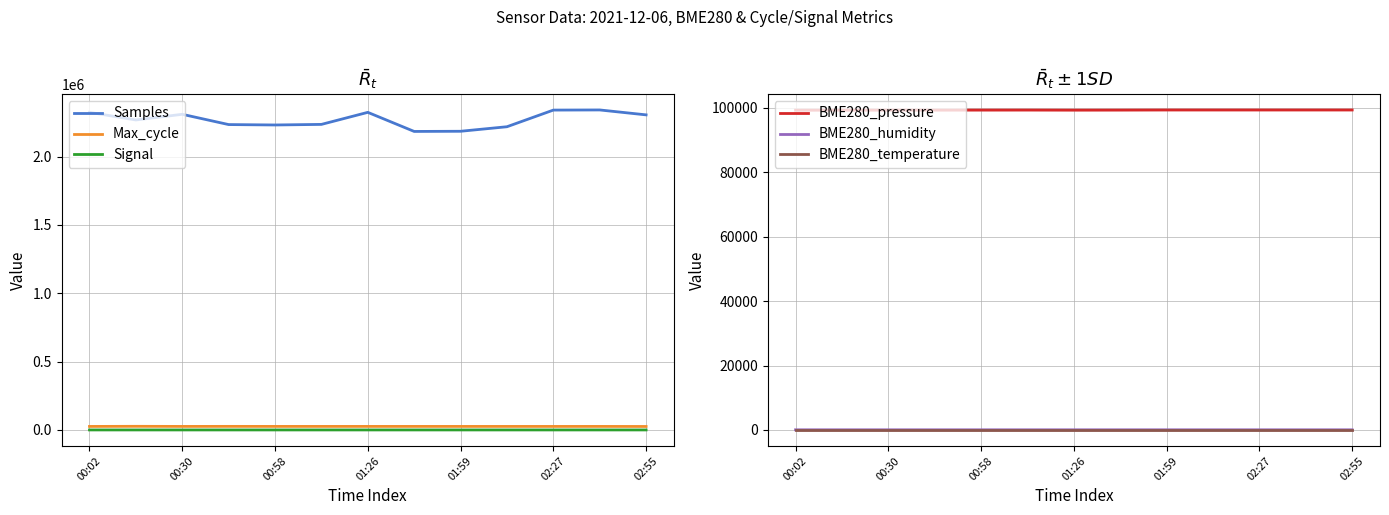

Count the BME280_humidity values in the range 53 to 54.

13